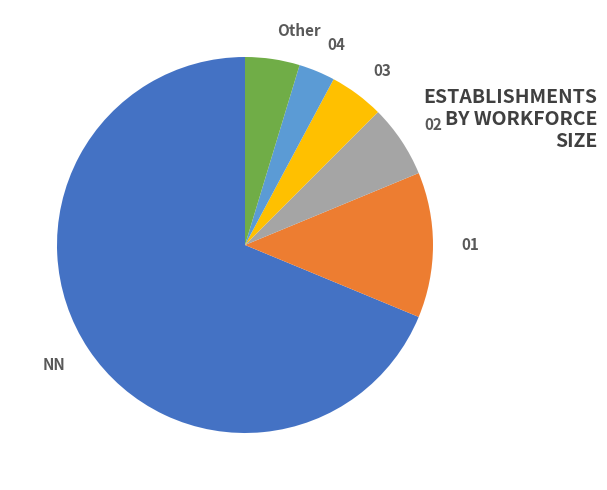

To the nearest percent, what is the difference between the largest and smallest slice percentages?

66%